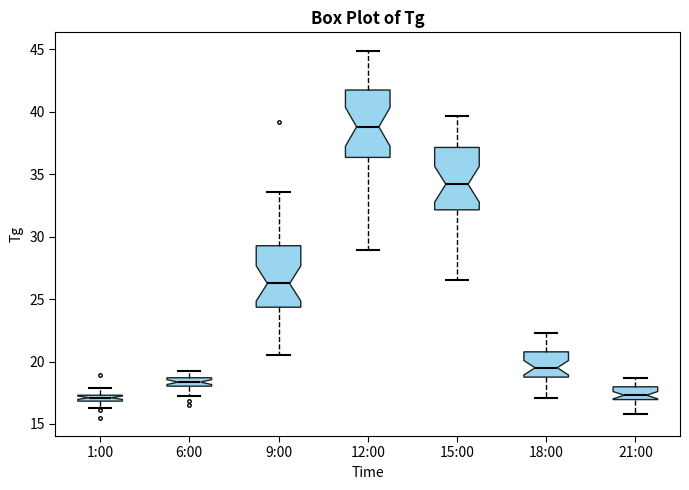

Which box has the highest median line?

12:00